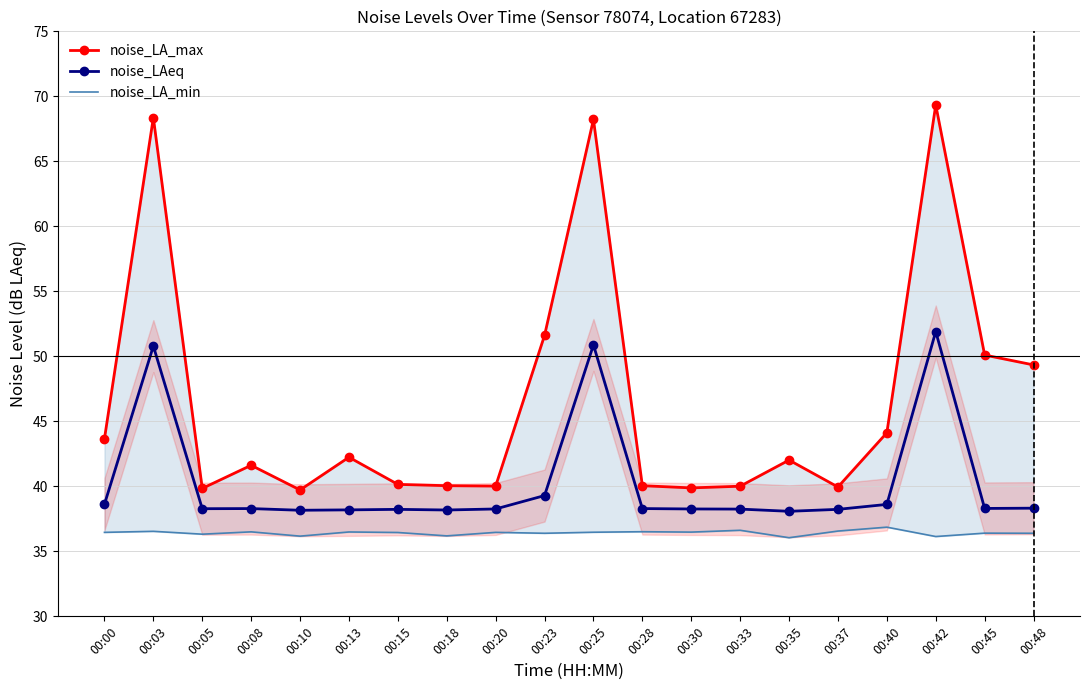

What is the sum of all noise_LA_max values?

930.3